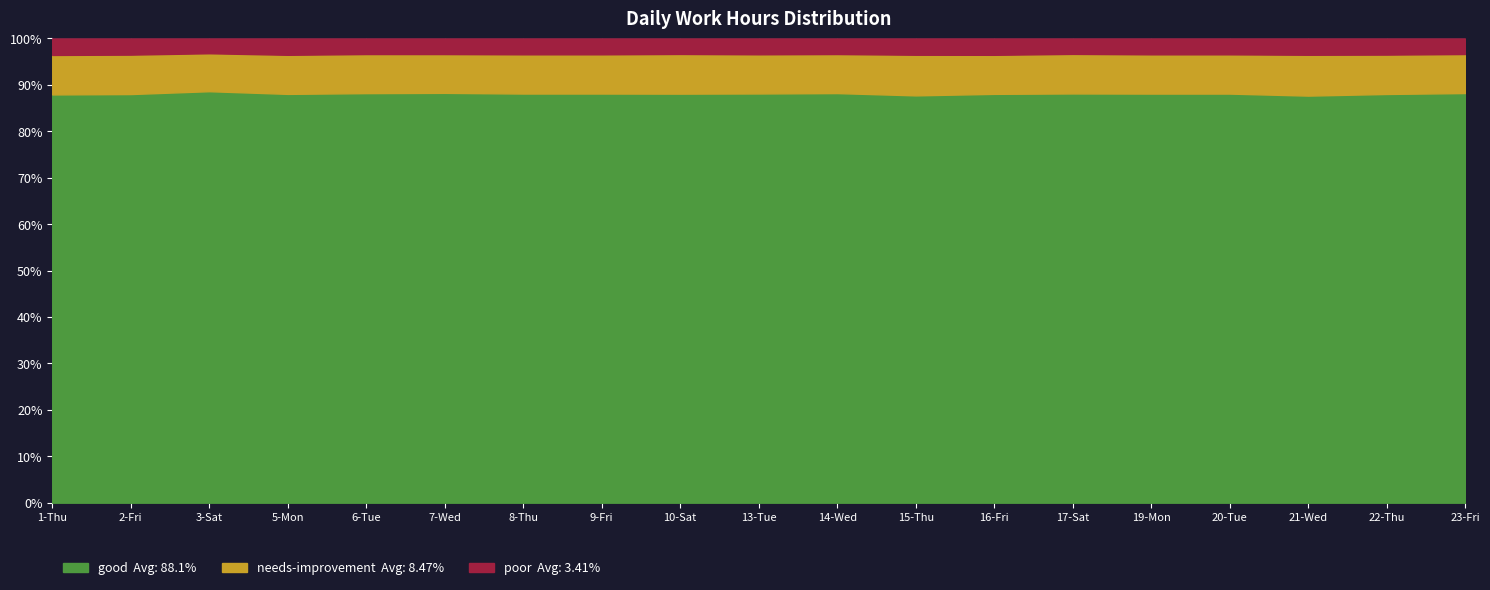

True or false: poor and needs-improvement intersect in this chart.

False